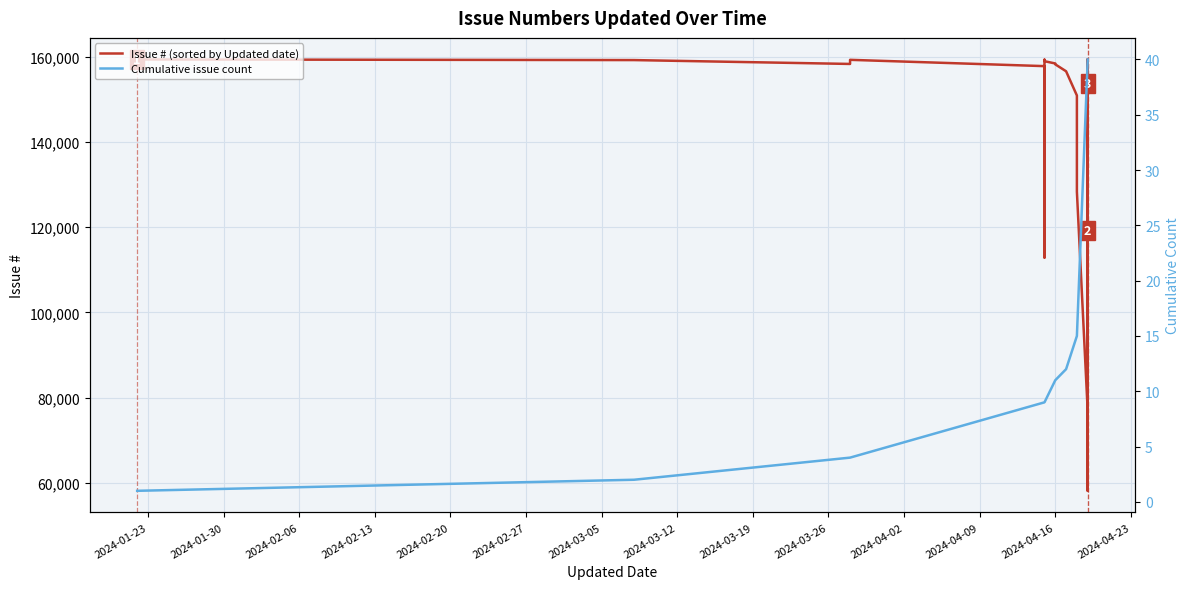

How many points are lower than both their immediate neighbors (excluding endpoints)?

8